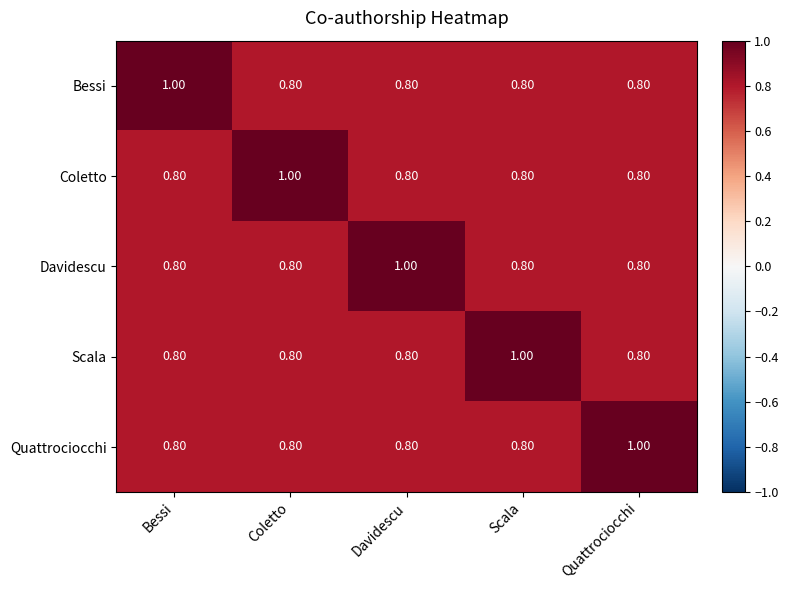

What is the total value across all series at Bessi?

4.2